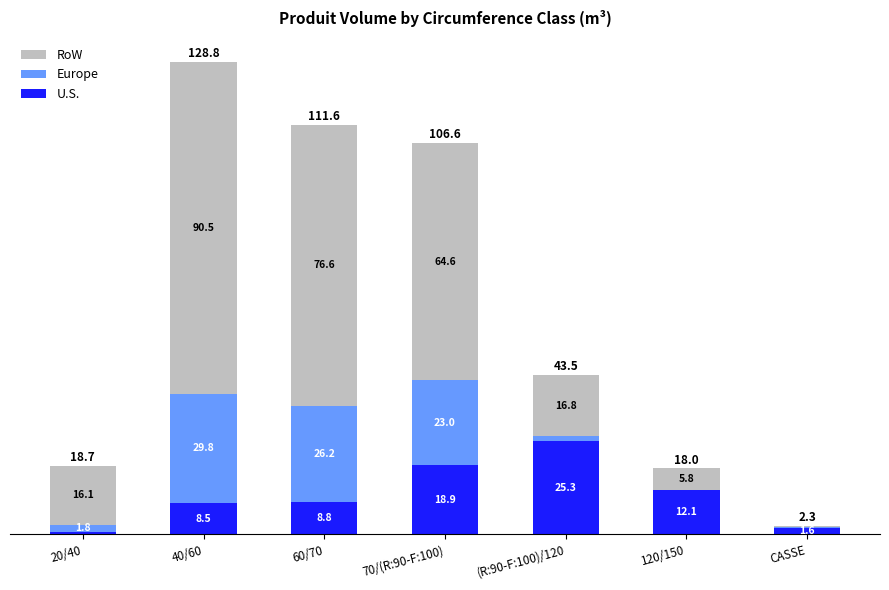

What is the total value across all series at (R:90-F:100)/120?

43.5